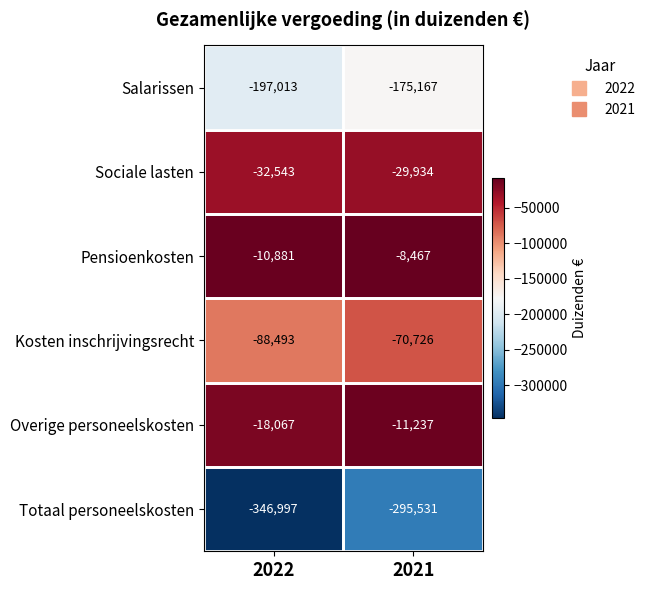

What value does the Salarissen series have at 2022?

-197013